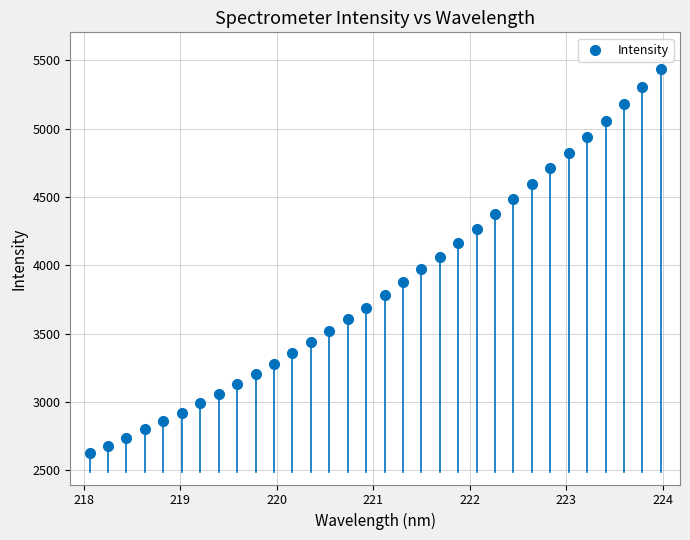

What is the range of X values (max minus min)?

5.9